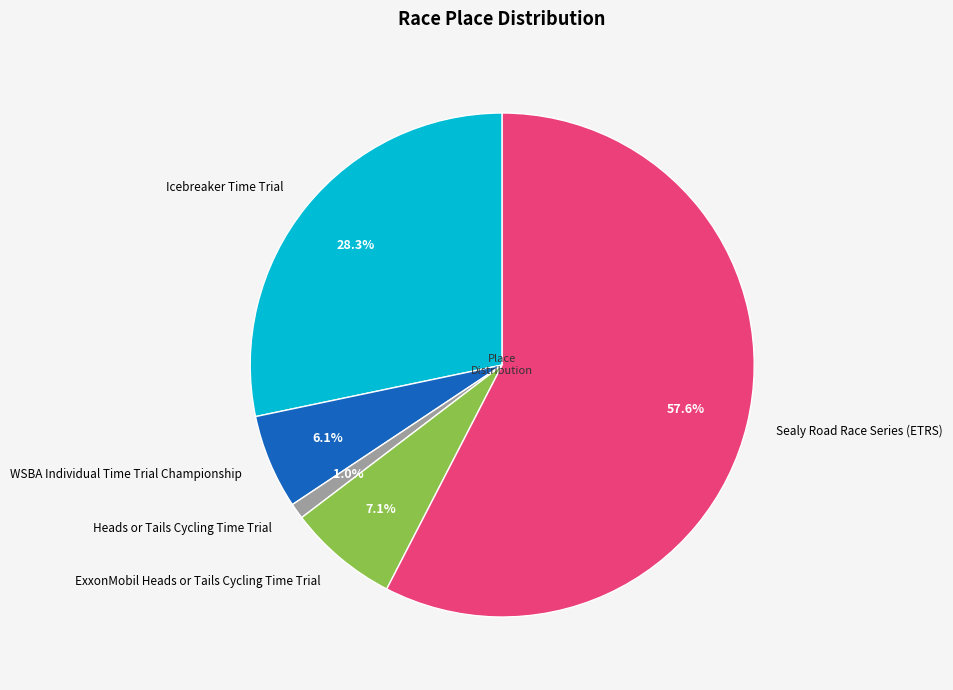

How many segments does this pie chart have?

5